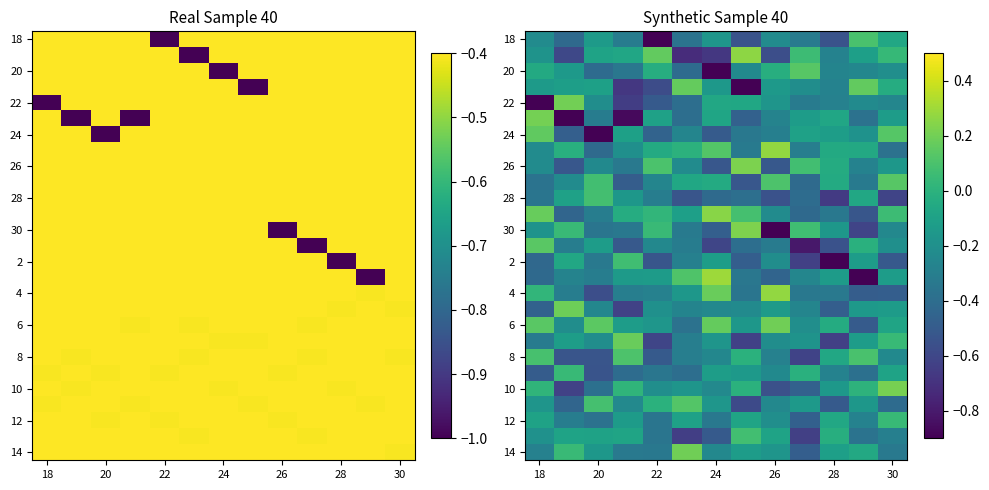

The 6 series shows 0.1 at 26. True or false?

False